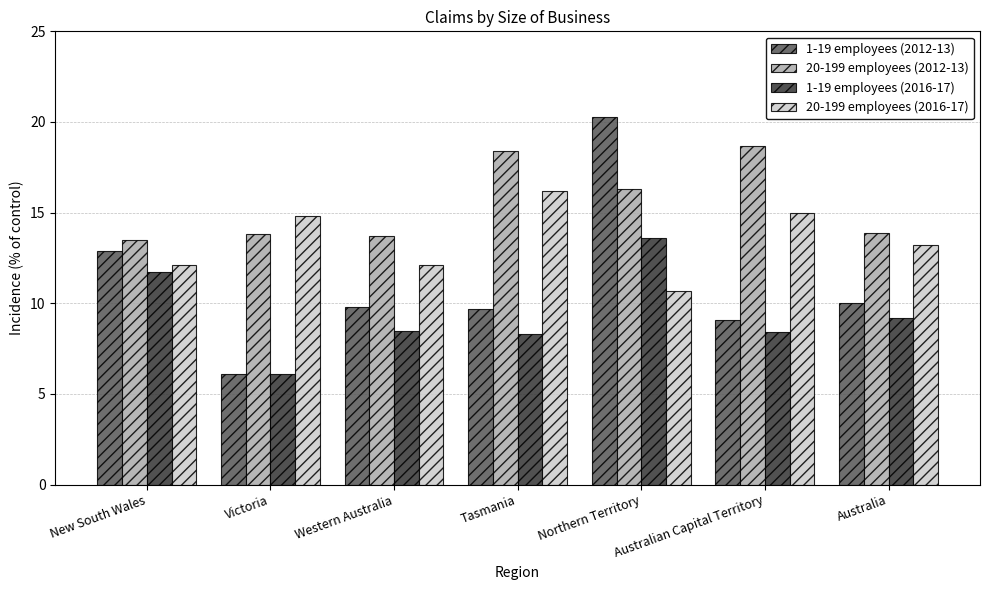

At how many categories does at least one series exceed 16?

3